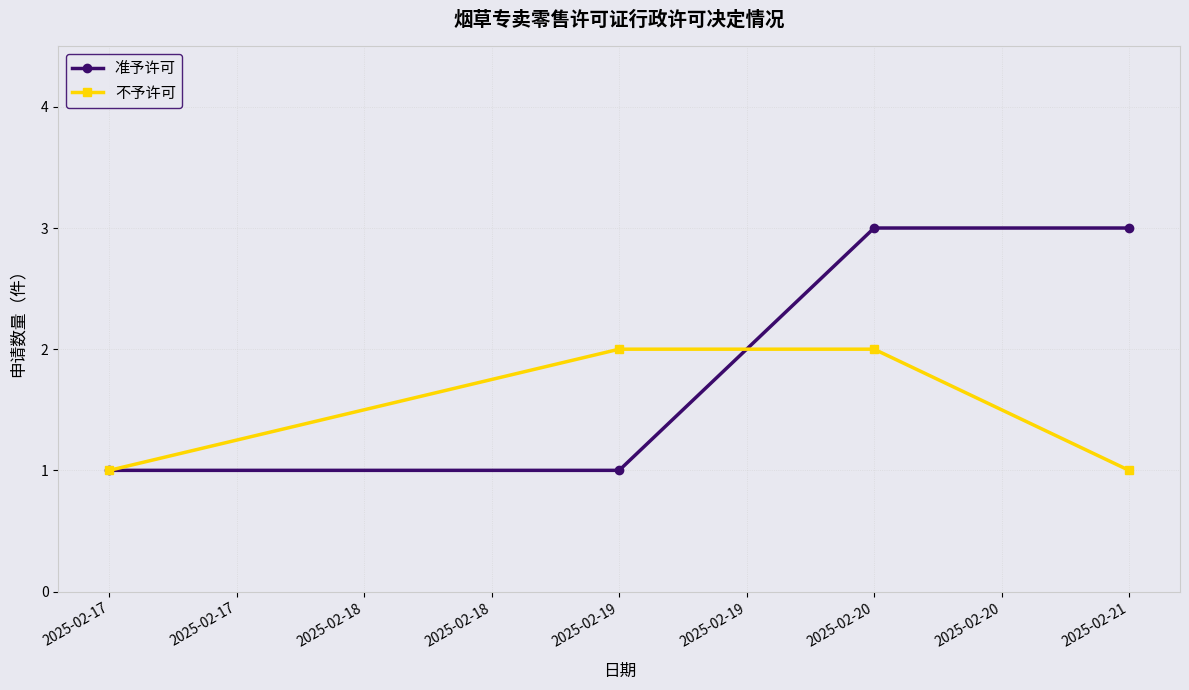

Count the 准予许可 values in the range 1 to 3.

4